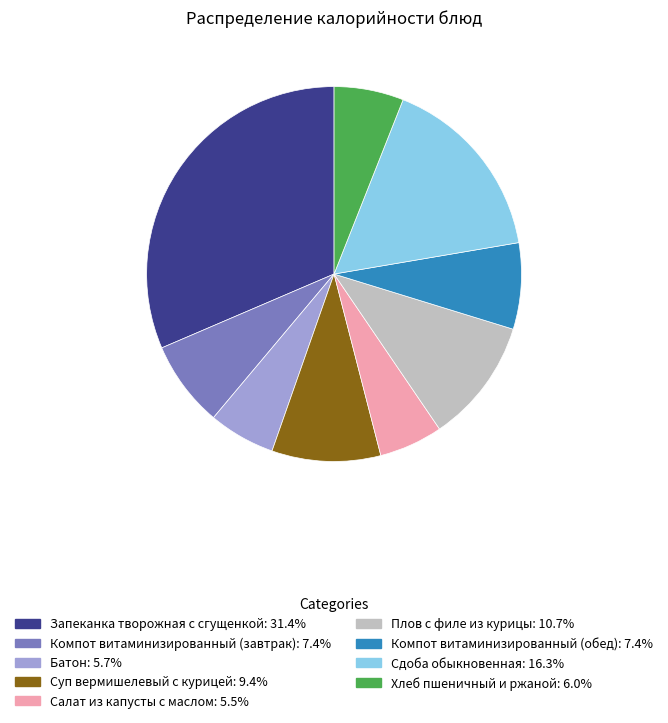

Count the number of slices in the pie.

9